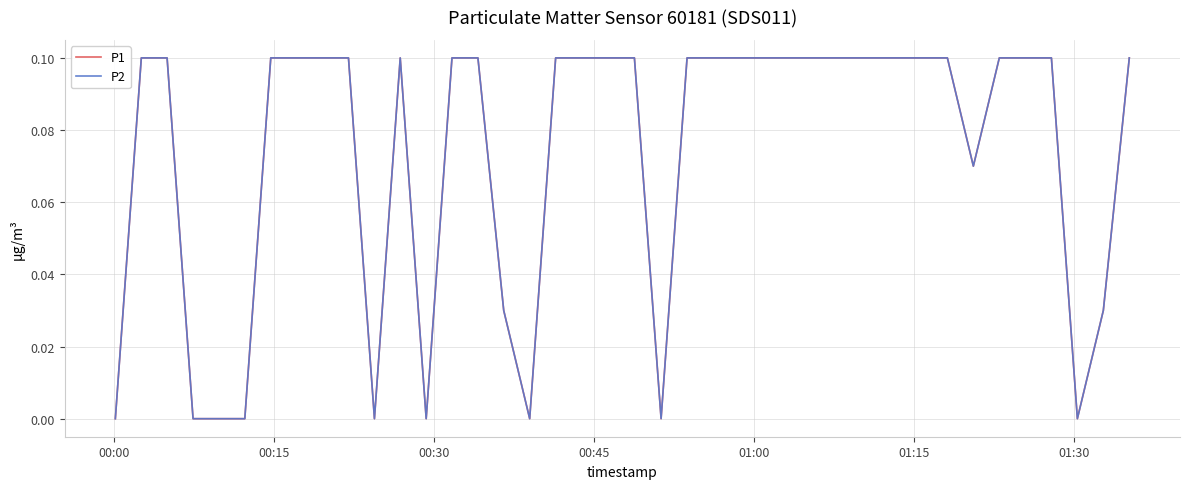

Is this an area chart (filled region under the line)?

No